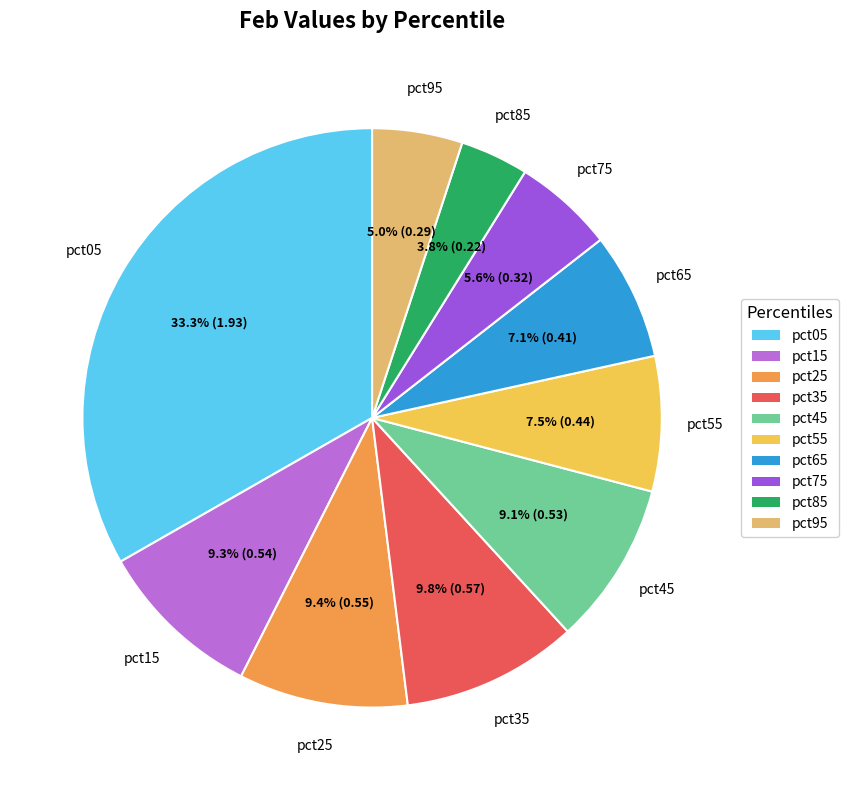

To the nearest percent, what percentage of the pie is pct05?

33%